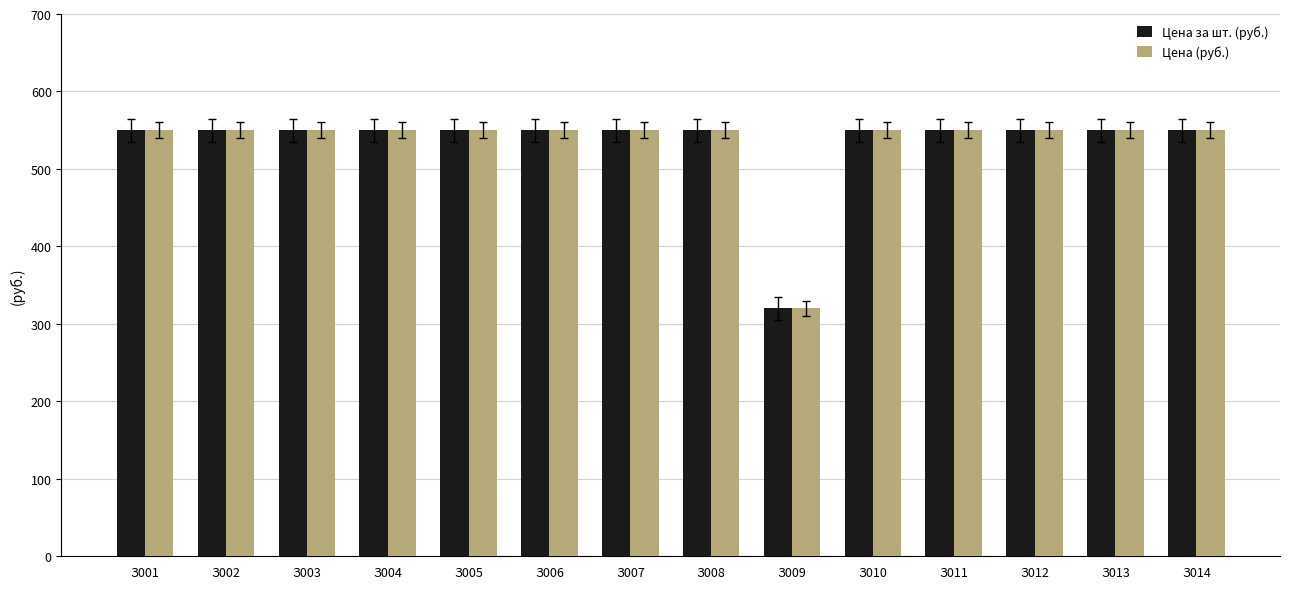

How many bars are there in each group?

2